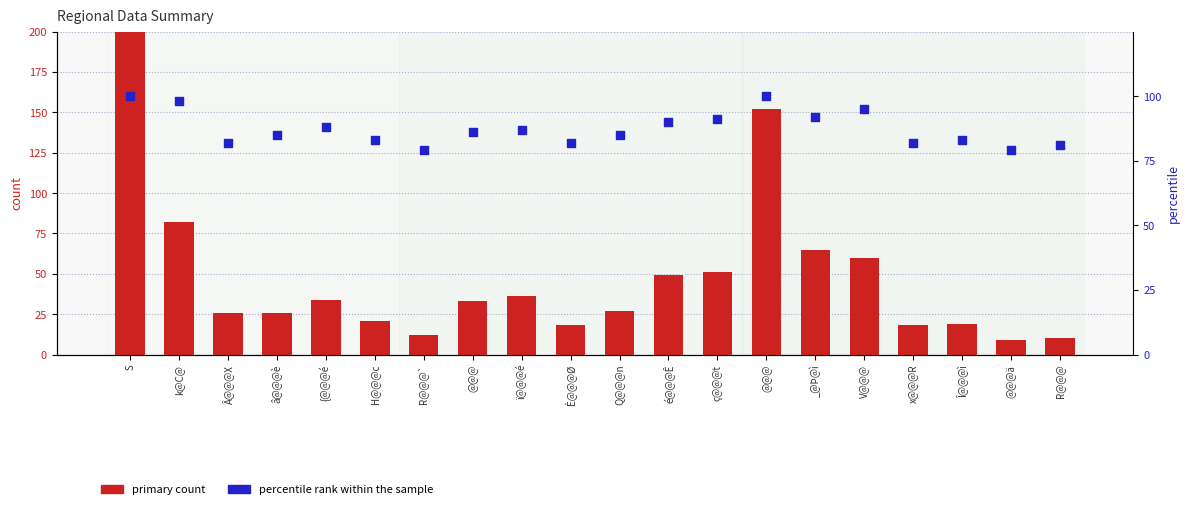

Is the value of percentile rank within the sample at È@@@Ø greater than the value of primary count at k@C@?

No